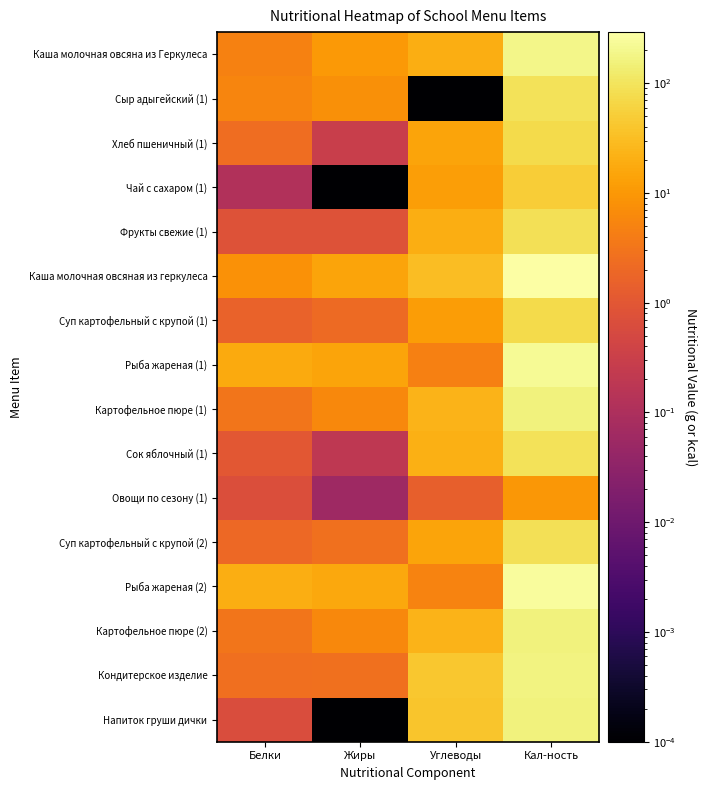

Reading left to right, transcribe all the data shown in this chart.

Каша молочная овсяна из Геркулеса: Белки=4.8	Жиры=10.3	Углеводы=19.4	Кал-ность=190.1
Сыр адыгейский (1): Белки=5.6	Жиры=7.8	Углеводы=0.0	Кал-ность=96.0
Хлеб пшеничный (1): Белки=2.4	Жиры=0.3	Углеводы=14.6	Кал-ность=72.6
Чай с сахаром (1): Белки=0.1	Жиры=0.0	Углеводы=12.0	Кал-ность=48.6
Фрукты свежие (1): Белки=0.8	Жиры=0.8	Углеводы=19.6	Кал-ность=88.0
Каша молочная овсяная из геркулеса: Белки=8.0	Жиры=14.7	Углеводы=31.8	Кал-ность=292.2
Суп картофельный с крупой (1): Белки=1.6	Жиры=2.2	Углеводы=11.7	Кал-ность=72.6
Рыба жареная (1): Белки=17.5	Жиры=15.1	Углеводы=4.5	Кал-ность=224.1
Картофельное пюре (1): Белки=3.2	Жиры=6.1	Углеводы=23.3	Кал-ность=160.5
Сок яблочный (1): Белки=1.0	Жиры=0.2	Углеводы=20.2	Кал-ность=92.0
Овощи по сезону (1): Белки=0.7	Жиры=0.1	Углеводы=1.4	Кал-ность=9.6
Суп картофельный с крупой (2): Белки=2.0	Жиры=2.7	Углеводы=14.6	Кал-ность=90.8
Рыба жареная (2): Белки=19.4	Жиры=16.7	Углеводы=5.0	Кал-ность=248.5
Картофельное пюре (2): Белки=3.2	Жиры=6.1	Углеводы=23.3	Кал-ность=160.5
Кондитерское изделие: Белки=2.6	Жиры=2.7	Углеводы=41.9	Кал-ность=172.0
Напиток груши дички: Белки=0.6	Жиры=0.0	Углеводы=40.1	Кал-ность=157.2